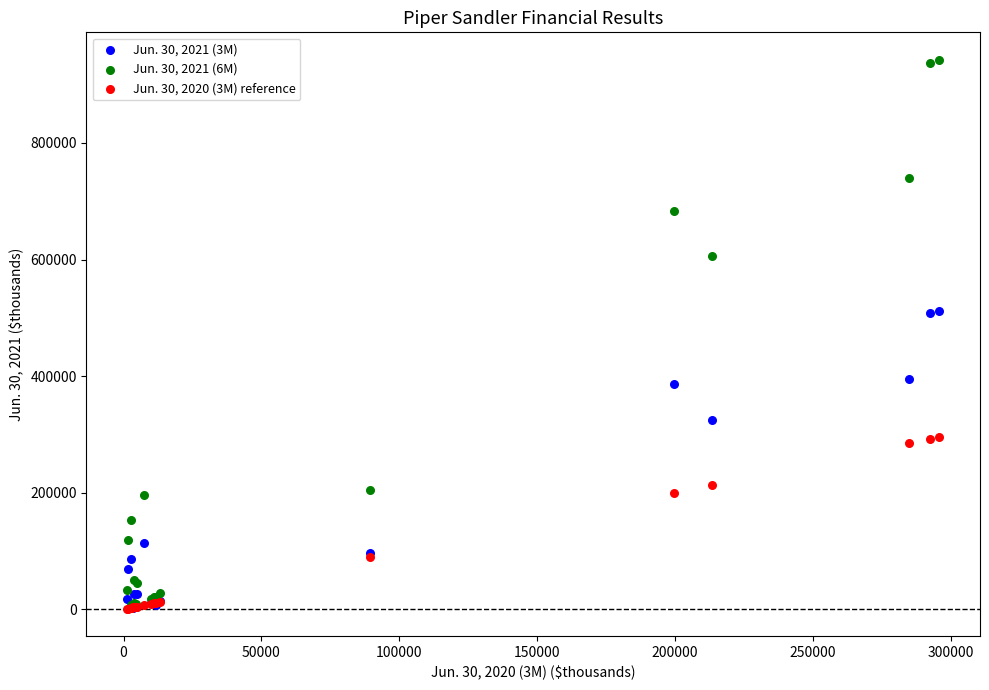

What are all the series names shown in the legend?

Jun. 30, 2021 (3M), Jun. 30, 2021 (6M), Jun. 30, 2020 (3M) reference